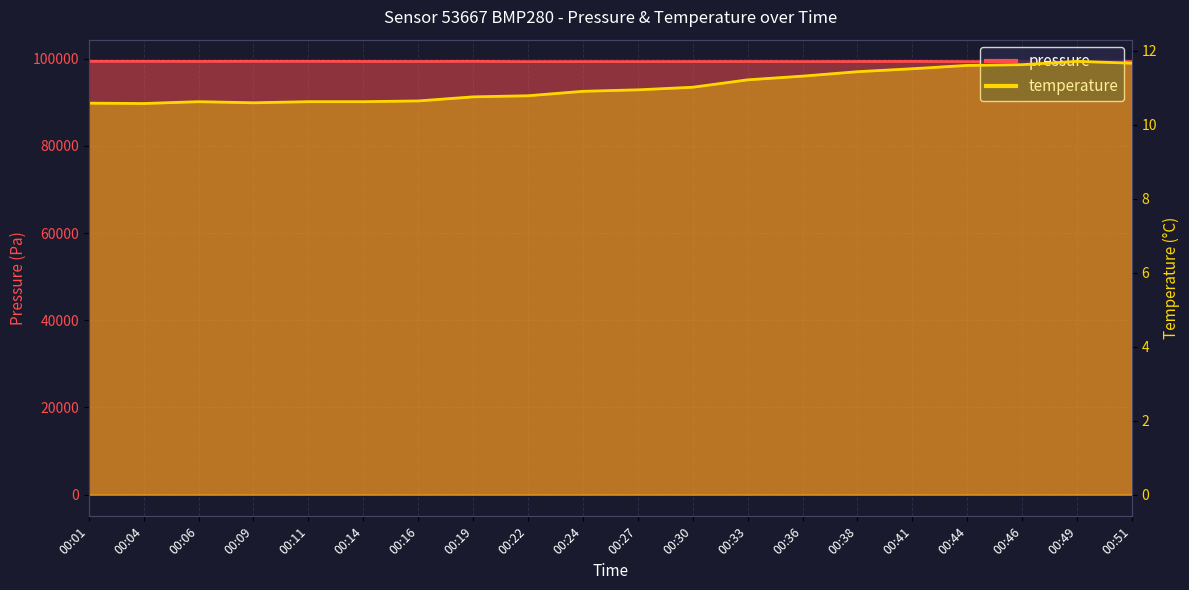

How many lines are shown in the chart?

2